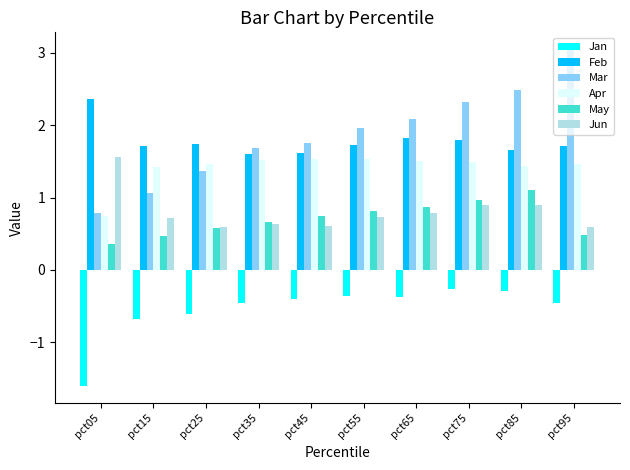

At how many categories does at least one series exceed 0?

10